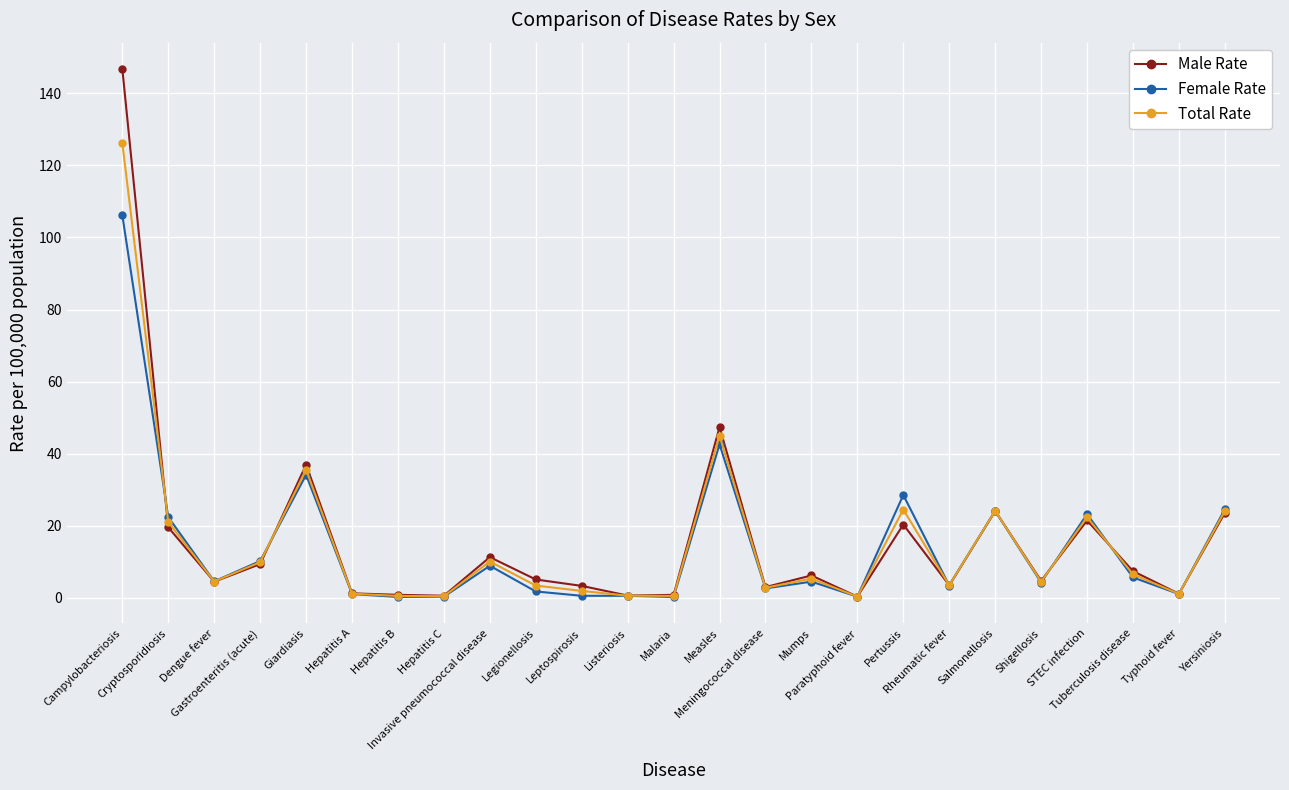

What is the value of the Female Rate point at the 21st from the left?

4.3